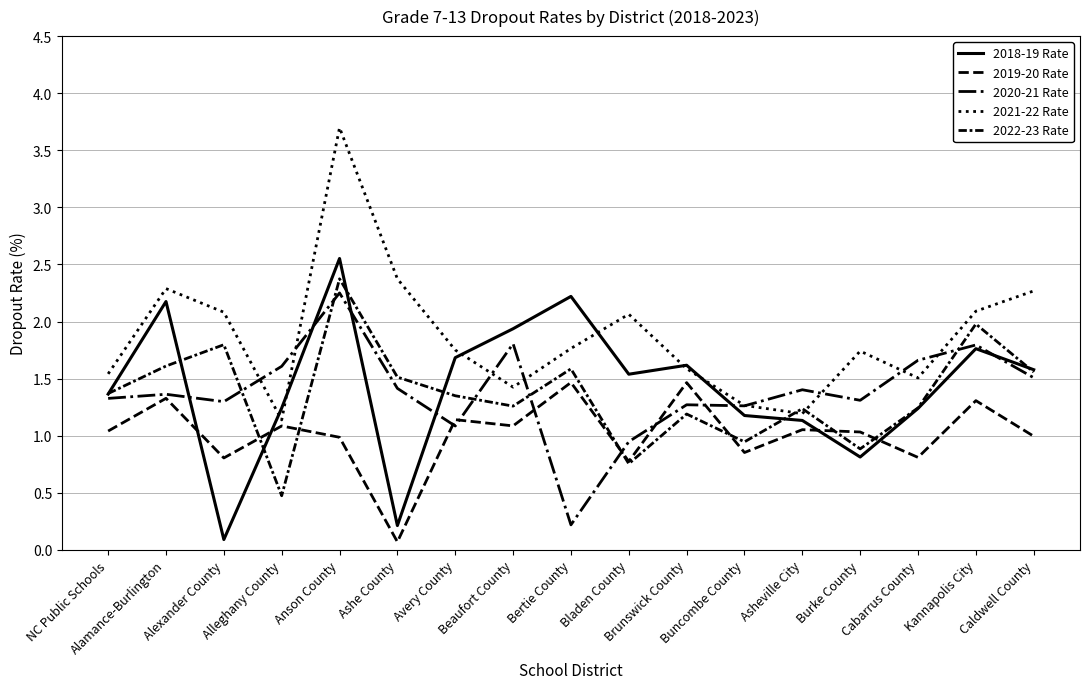

Reading left to right, what are all the values shown in this chart?

2018-19 Rate: NC Public Schools=1.4	Alamance-Burlington=2.2	Alexander County=0.1	Alleghany County=1.2	Anson County=2.6	Ashe County=0.2	Avery County=1.7	Beaufort County=1.9	Bertie County=2.2	Bladen County=1.5	Brunswick County=1.6	Buncombe County=1.2	Asheville City=1.1	Burke County=0.8	Cabarrus County=1.2	Kannapolis City=1.8	Caldwell County=1.6
2019-20 Rate: NC Public Schools=1.0	Alamance-Burlington=1.3	Alexander County=0.8	Alleghany County=1.1	Anson County=1.0	Ashe County=0.1	Avery County=1.1	Beaufort County=1.1	Bertie County=1.5	Bladen County=0.8	Brunswick County=1.5	Buncombe County=0.9	Asheville City=1.1	Burke County=1.0	Cabarrus County=0.8	Kannapolis City=1.3	Caldwell County=1.0
2020-21 Rate: NC Public Schools=1.3	Alamance-Burlington=1.4	Alexander County=1.3	Alleghany County=1.6	Anson County=2.3	Ashe County=1.4	Avery County=1.1	Beaufort County=1.8	Bertie County=0.2	Bladen County=0.9	Brunswick County=1.3	Buncombe County=1.3	Asheville City=1.4	Burke County=1.3	Cabarrus County=1.7	Kannapolis City=1.8	Caldwell County=1.5
2021-22 Rate: NC Public Schools=1.5	Alamance-Burlington=2.3	Alexander County=2.1	Alleghany County=1.1	Anson County=3.7	Ashe County=2.4	Avery County=1.8	Beaufort County=1.4	Bertie County=1.8	Bladen County=2.1	Brunswick County=1.6	Buncombe County=1.3	Asheville City=1.2	Burke County=1.7	Cabarrus County=1.5	Kannapolis City=2.1	Caldwell County=2.3
2022-23 Rate: NC Public Schools=1.4	Alamance-Burlington=1.6	Alexander County=1.8	Alleghany County=0.5	Anson County=2.4	Ashe County=1.5	Avery County=1.3	Beaufort County=1.3	Bertie County=1.6	Bladen County=0.8	Brunswick County=1.2	Buncombe County=0.9	Asheville City=1.2	Burke County=0.9	Cabarrus County=1.2	Kannapolis City=2.0	Caldwell County=1.6